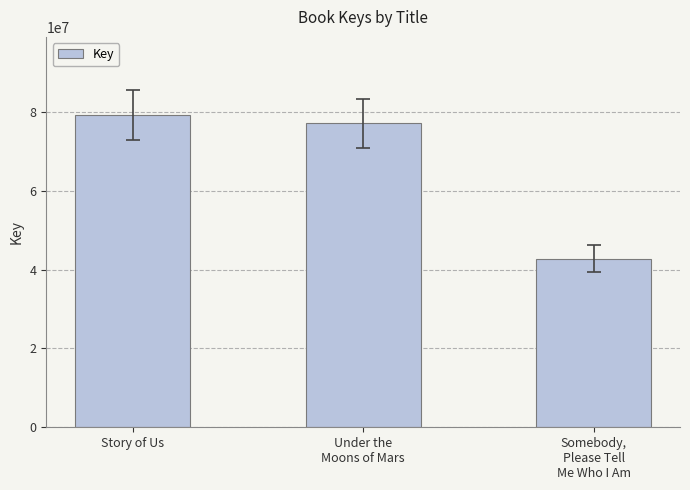

Which category has the lowest value across all series?

Somebody,
Please Tell
Me Who I Am